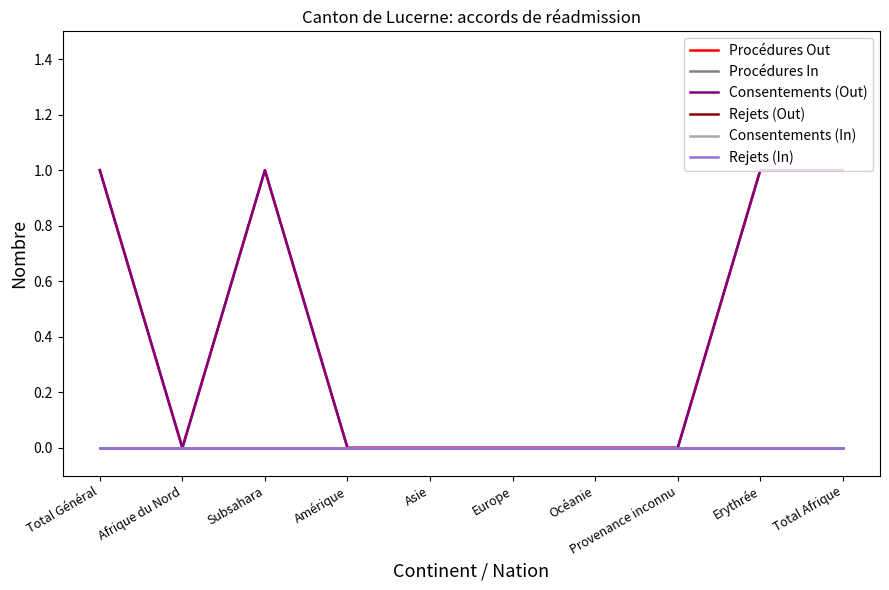

Does the chart display data point markers on the line(s)?

No